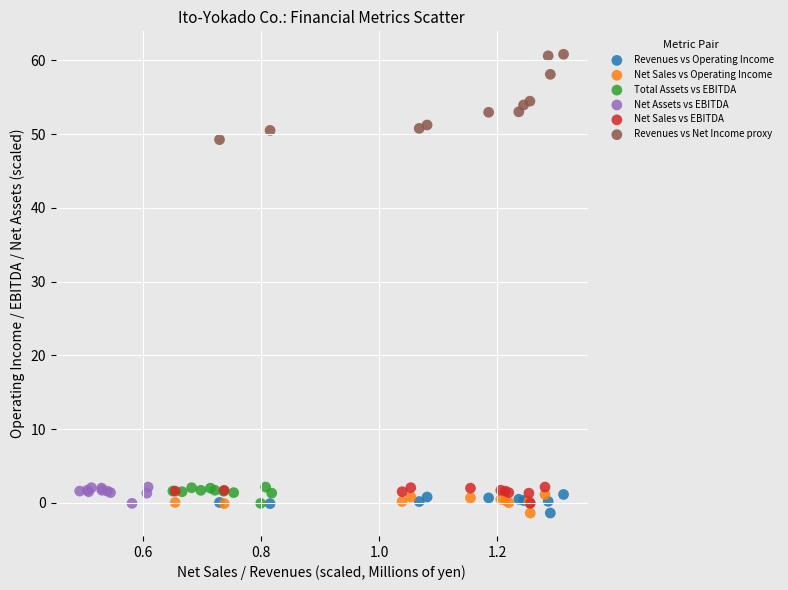

Which series reaches the maximum Y coordinate?

Revenues vs Net Income proxy